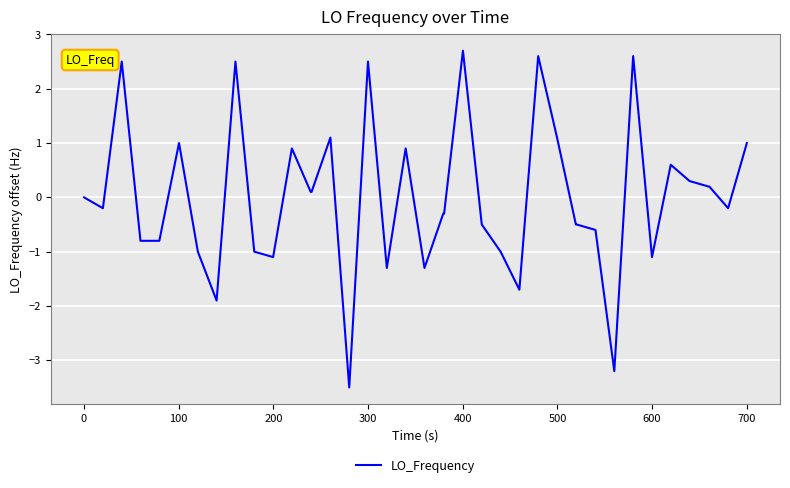

What is the difference between the maximum and minimum values?

6.2